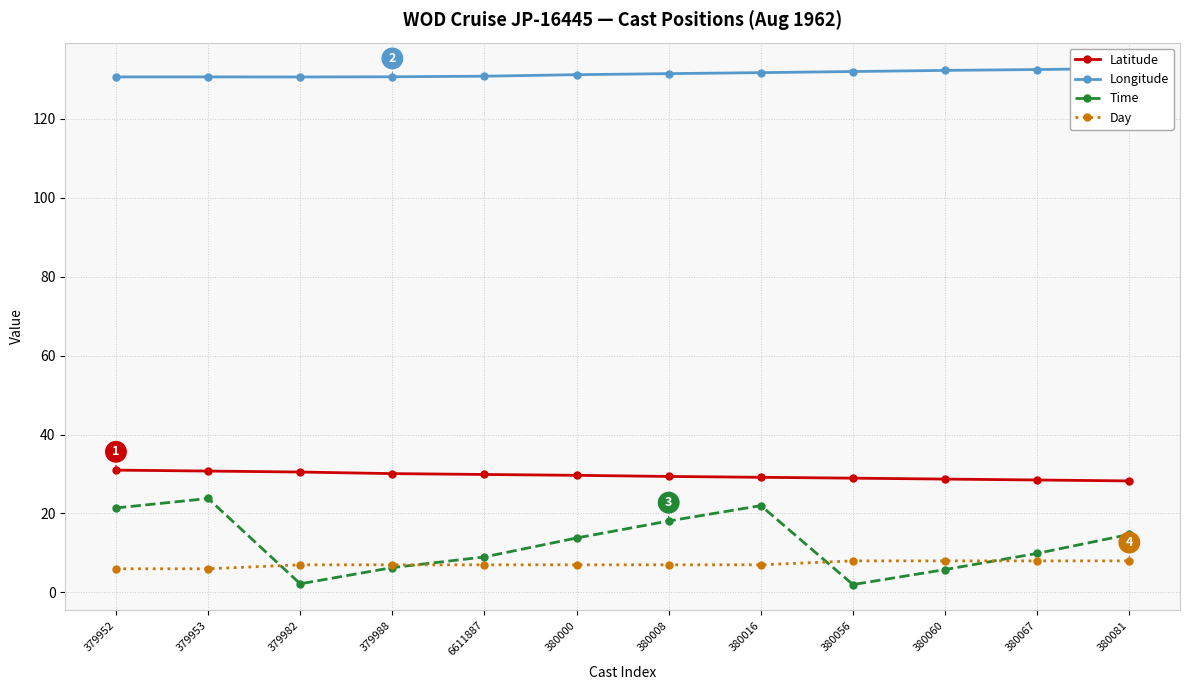

Where is the first local maximum for Time?

379953